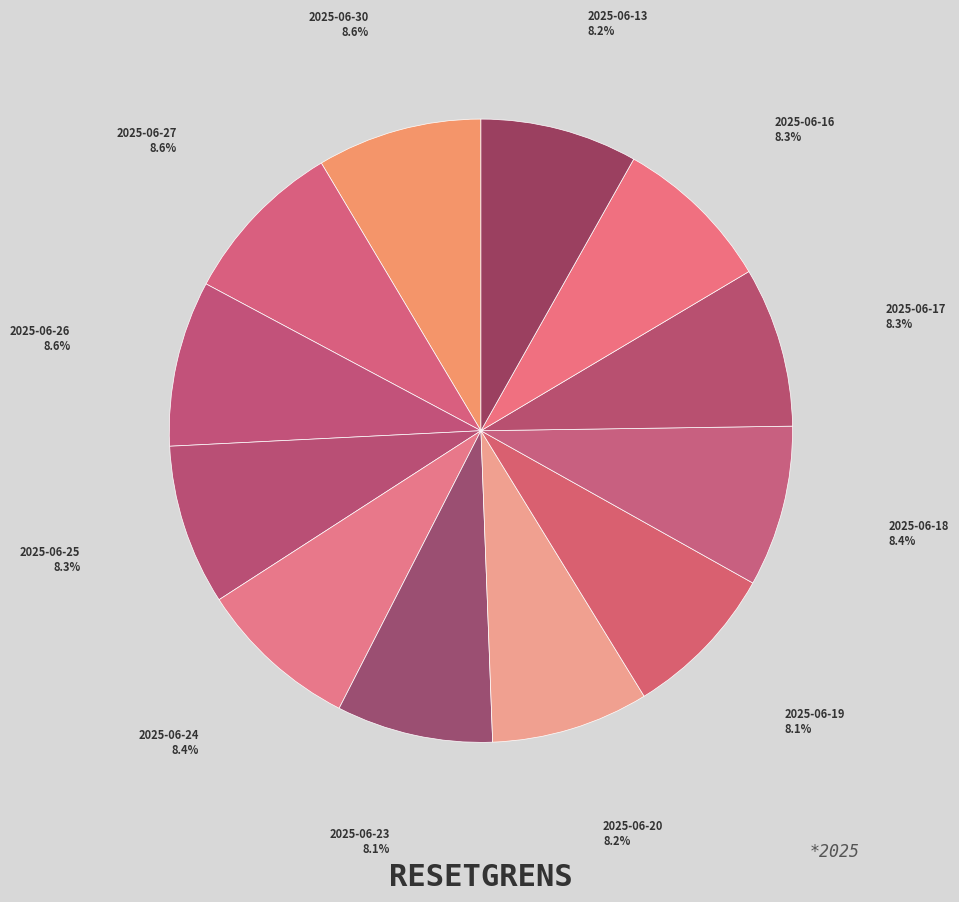

How many segments does this pie chart have?

12